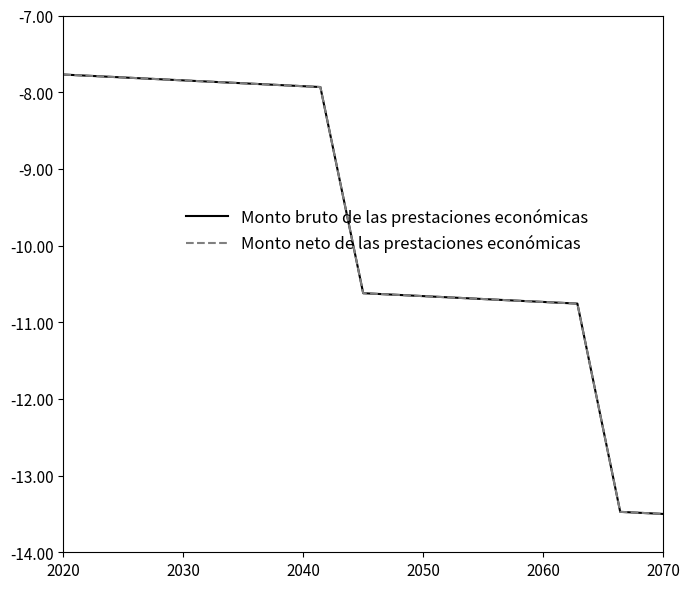

True or false: Monto bruto de las prestaciones económicas and Monto neto de las prestaciones económicas cross at least once.

False